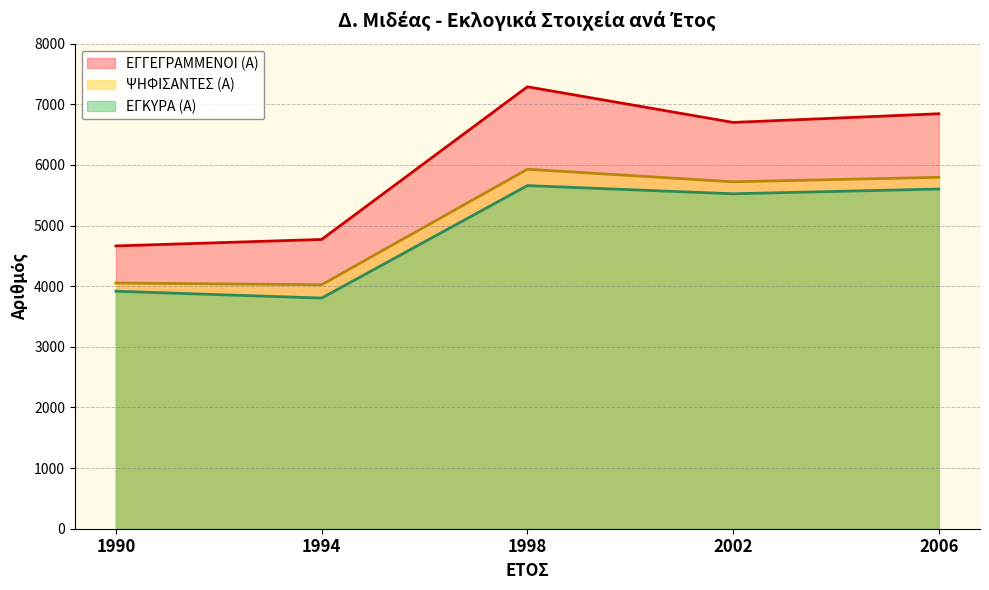

At which label does ΕΓΚΥΡΑ (Α) first exceed 5524?

1998